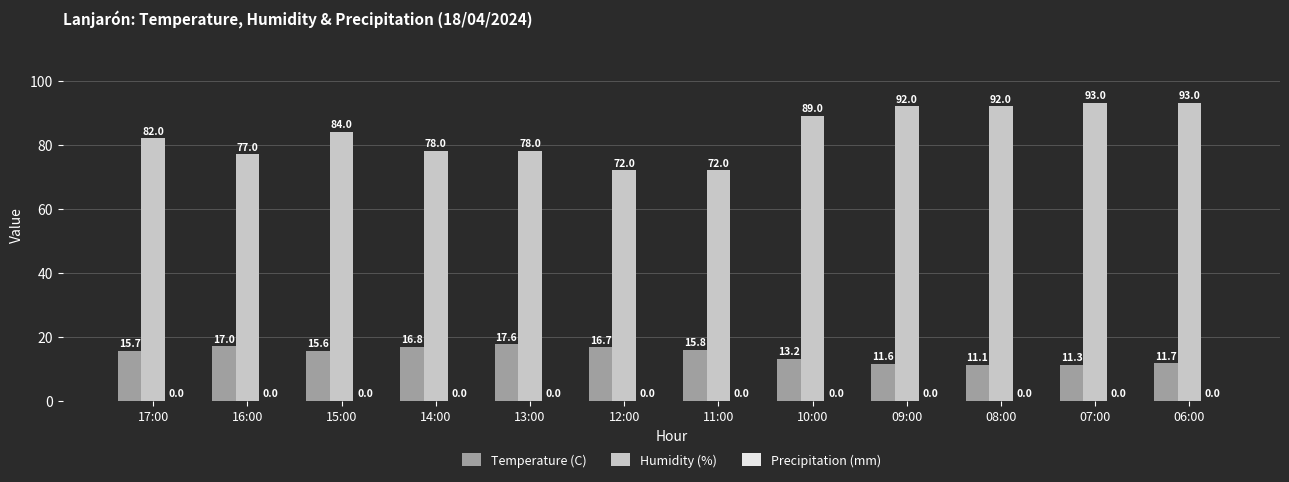

At which label is Humidity (%) closest to 82?

17:00